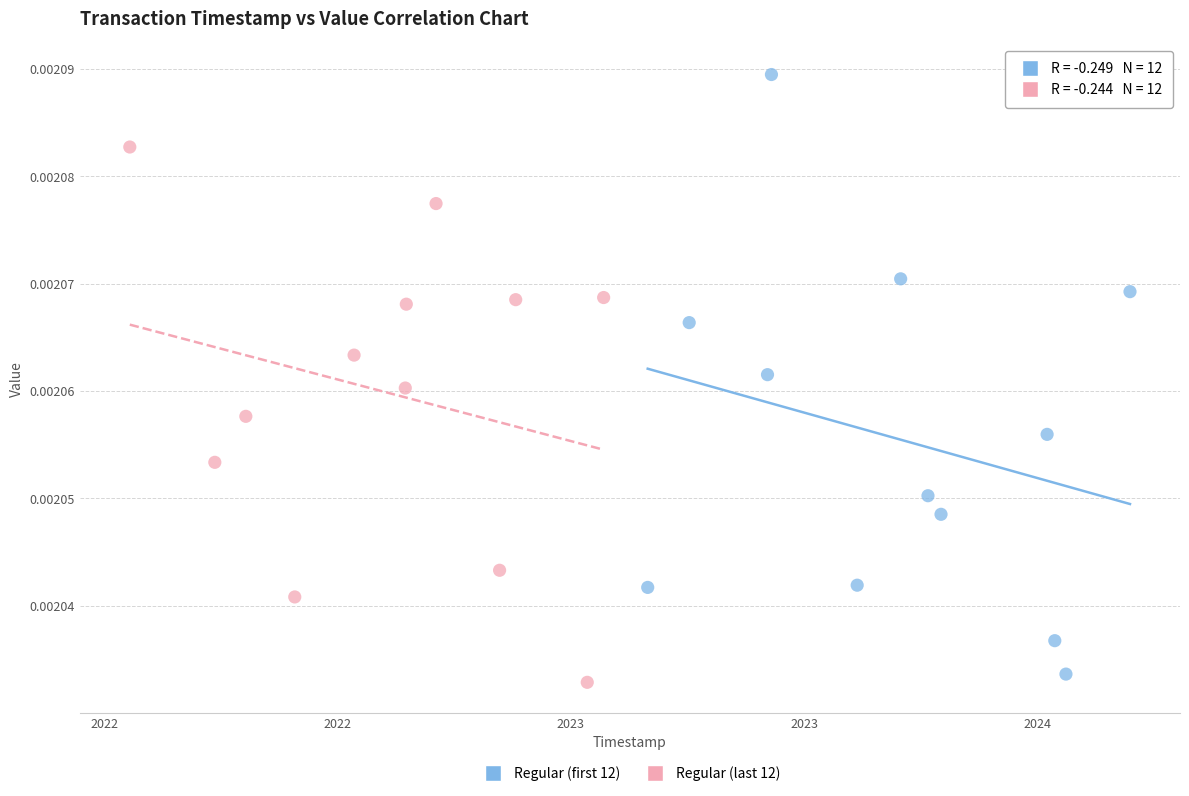

Which series contains the highest Y value?

Regular (first 12)